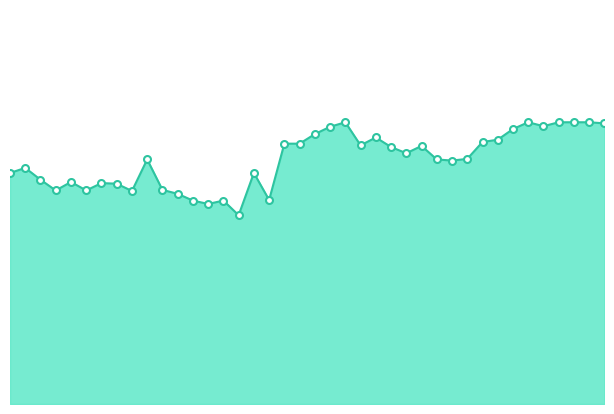

How many lines are shown in the chart?

1